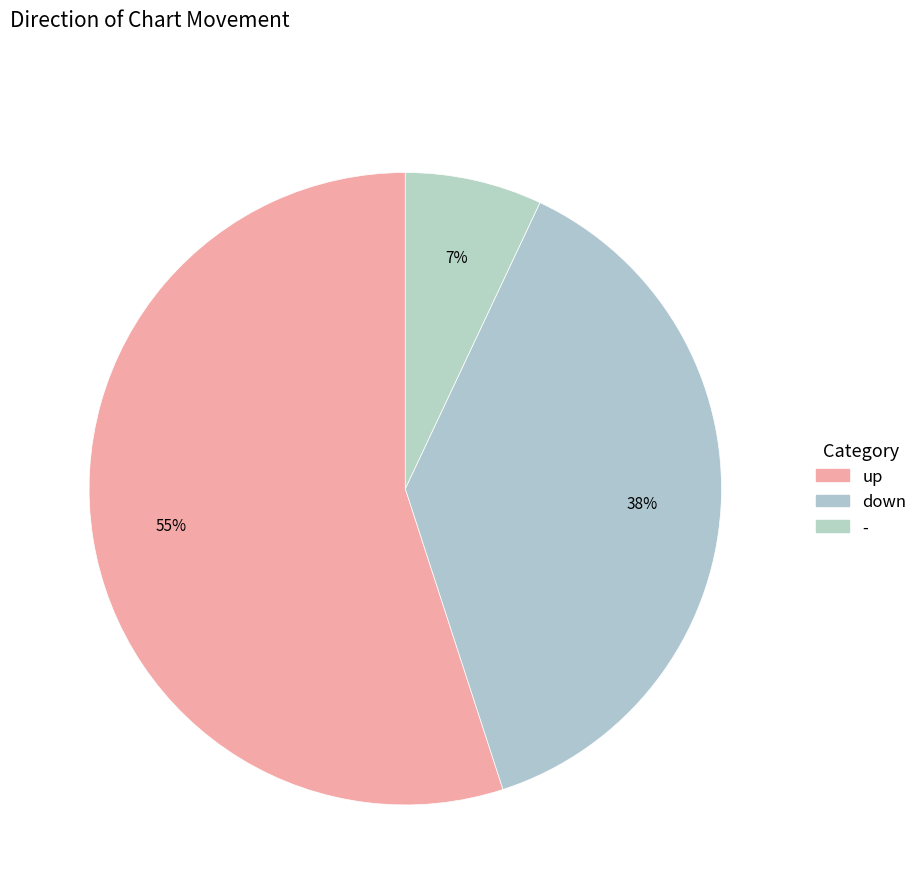

To the nearest percent, what is the average slice percentage?

33%